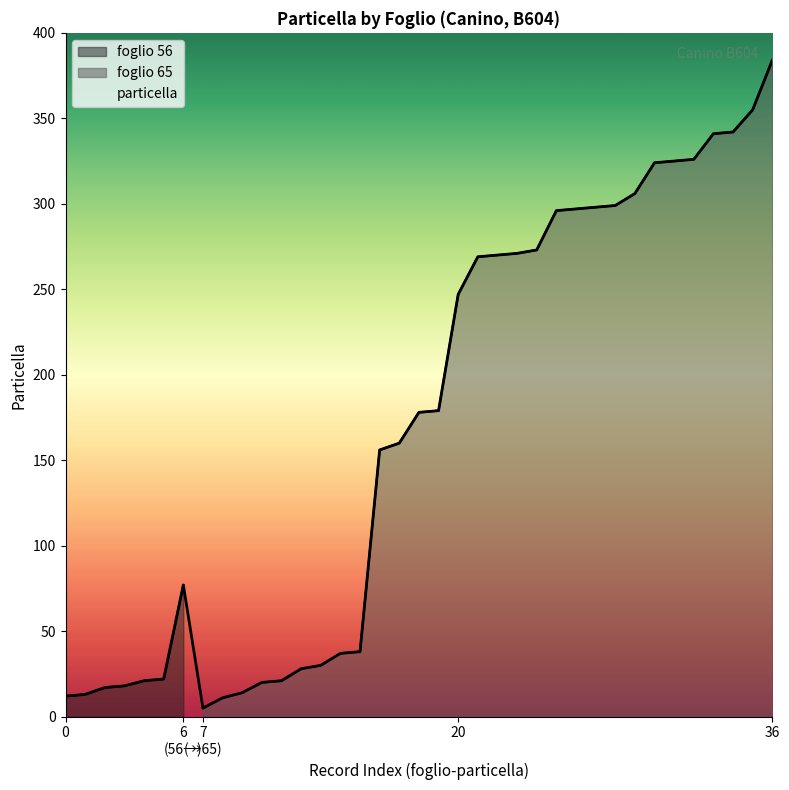

What is the change in value from 65-21 to 65-38?

+17